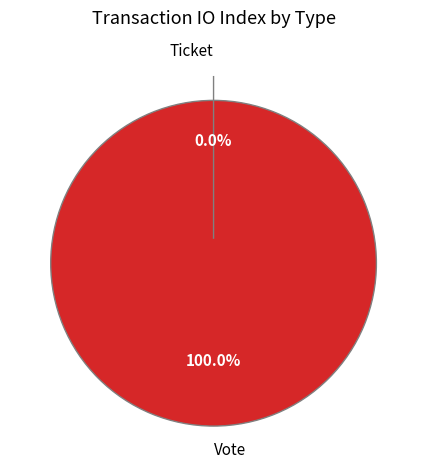

Which category has the biggest portion of the pie?

Vote